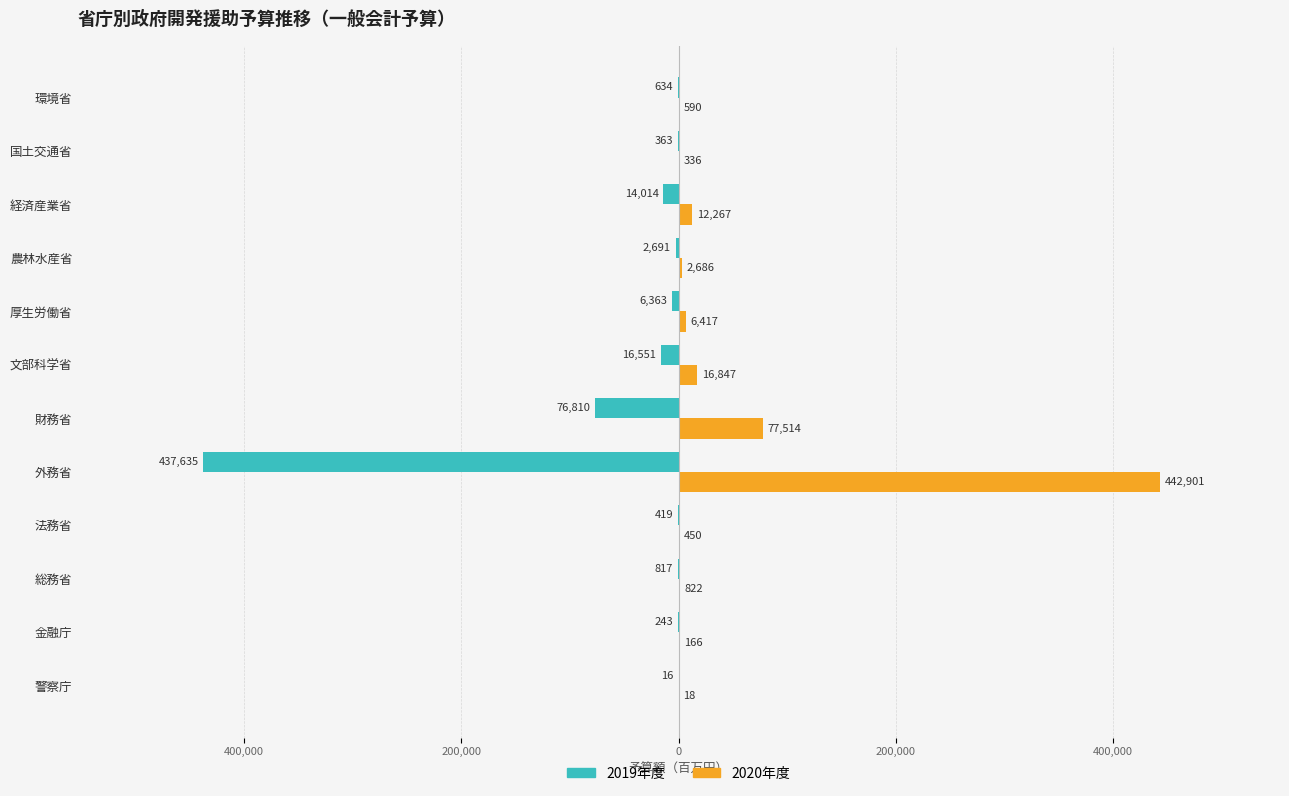

What are all the series names shown in the legend?

2019年度, 2020年度